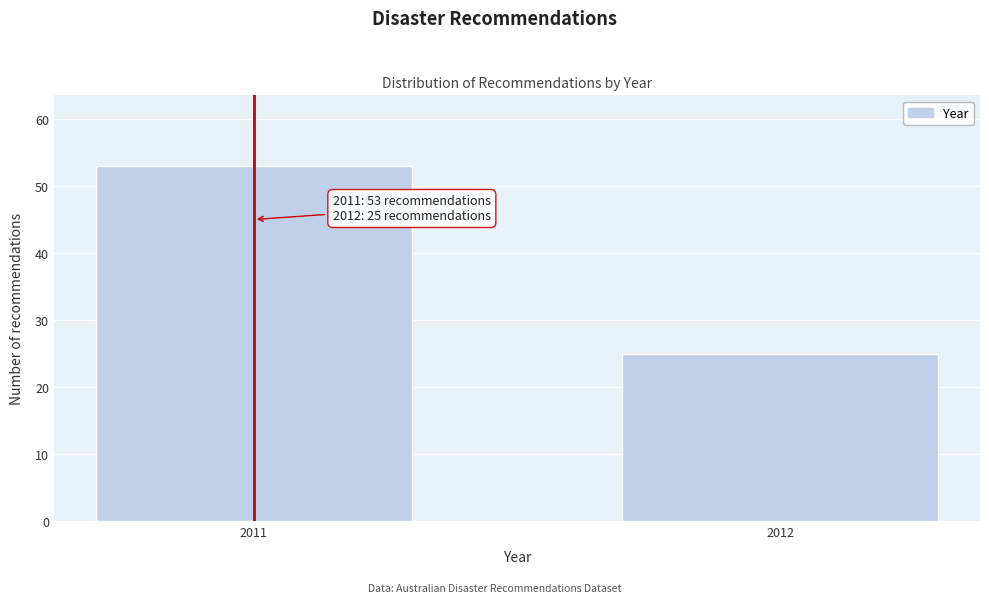

Reading right to left, what are all the values shown in this chart?

2012=25	2011=53